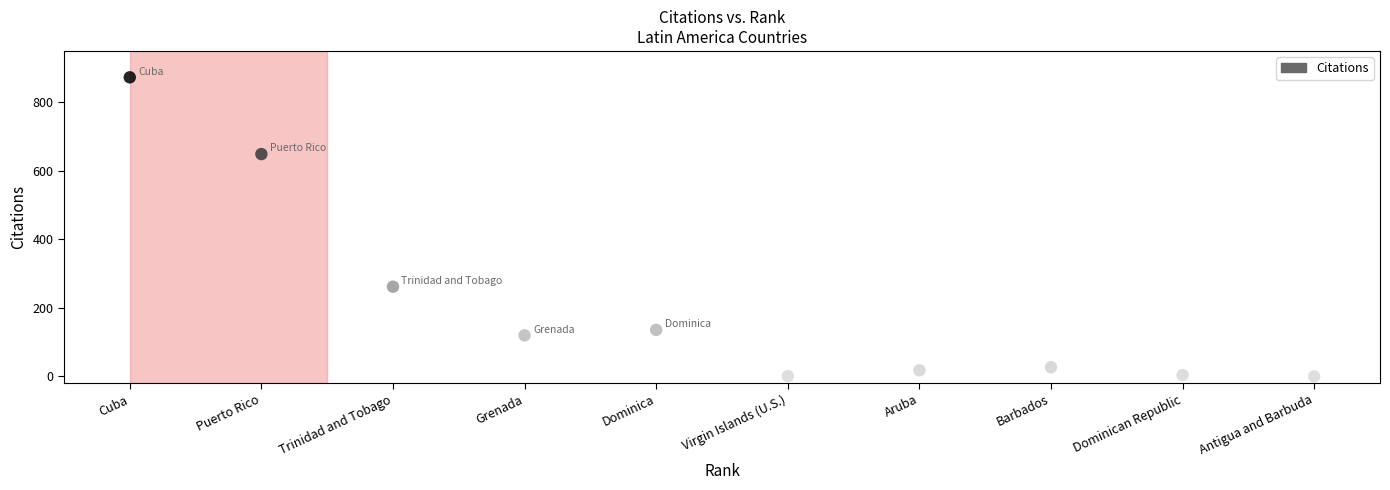

What is the average X value?

6